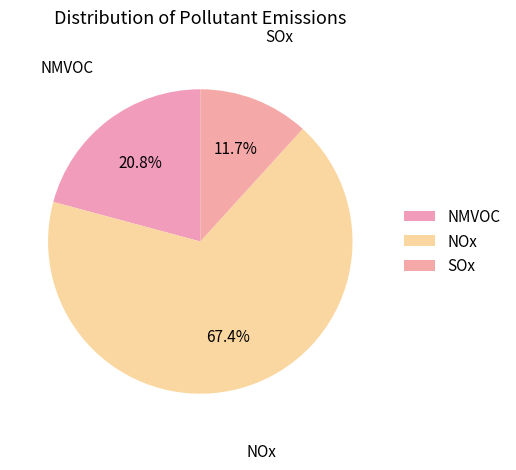

Count the number of slices in the pie.

3